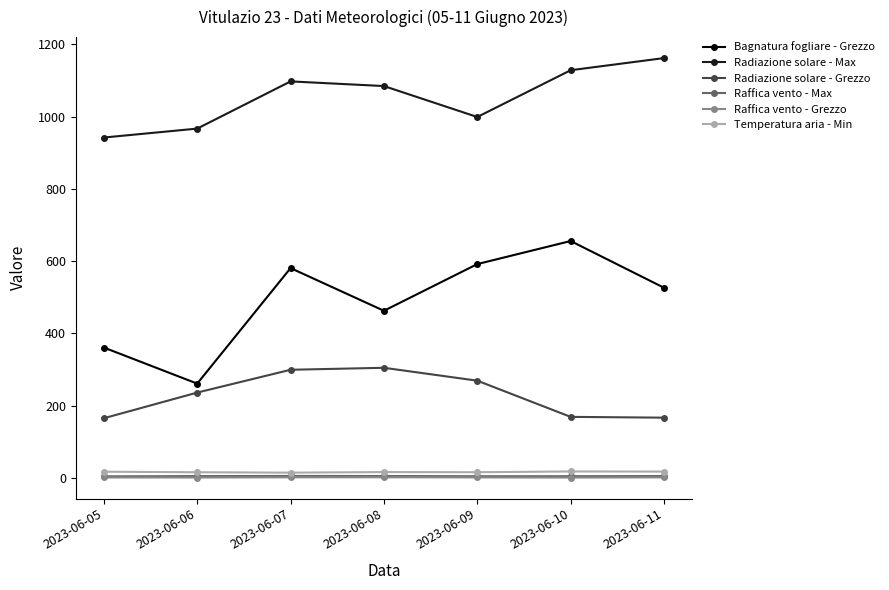

What is the highest value of the Radiazione solare - Max series?

1161.8